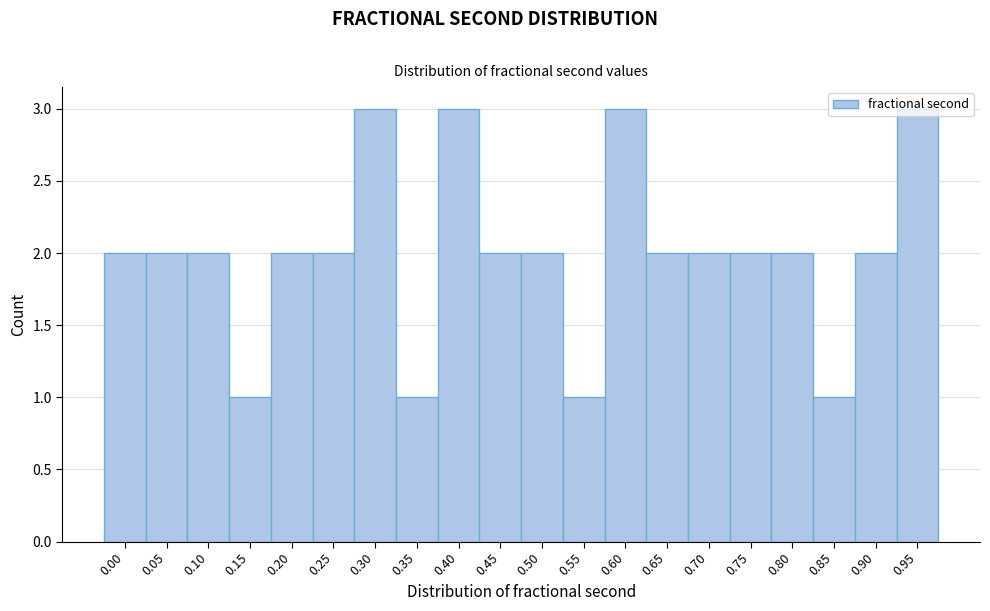

The value at 0.20 is 1. True or false?

False